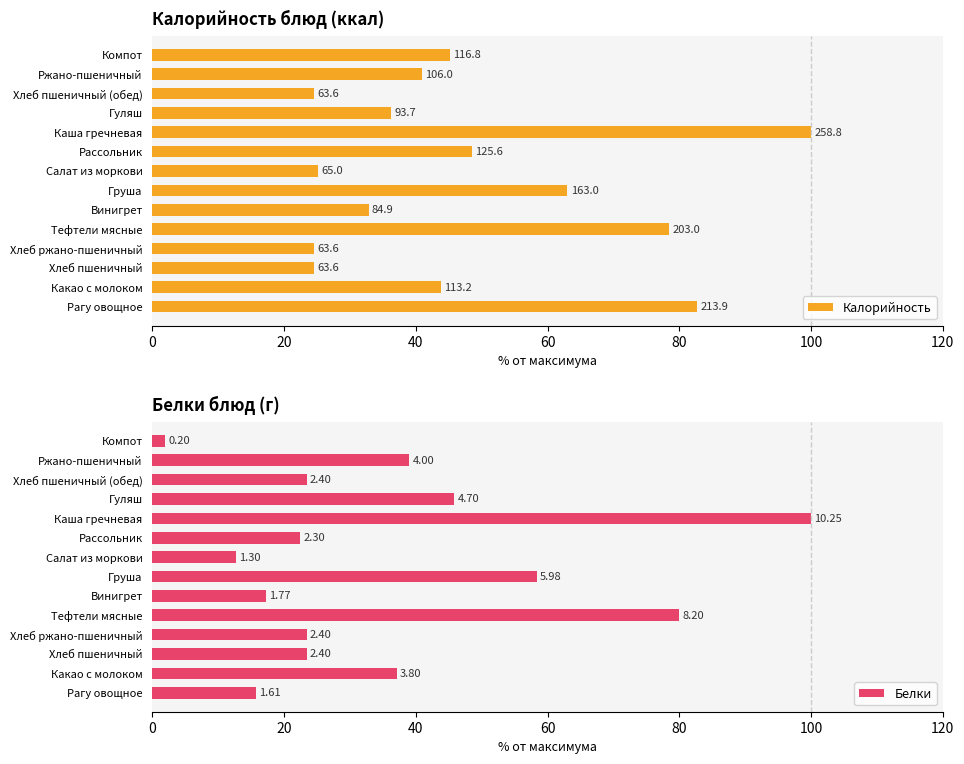

How many distinct data groups are displayed?

2